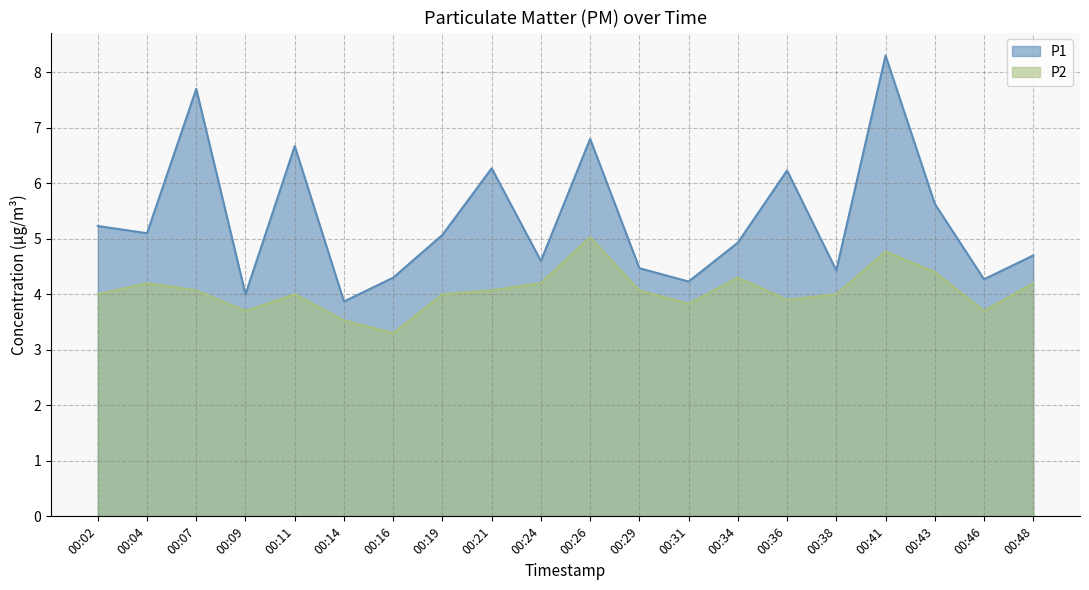

True or false: P2 and P1 cross at least once.

False